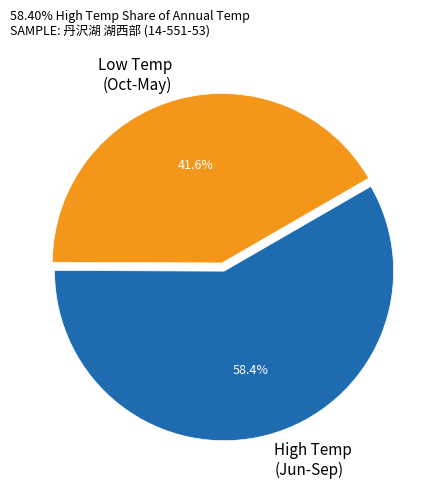

Combined, what portion of the pie is High Temp (Jun-Sep) and Low Temp (Oct-May)?

100.0%